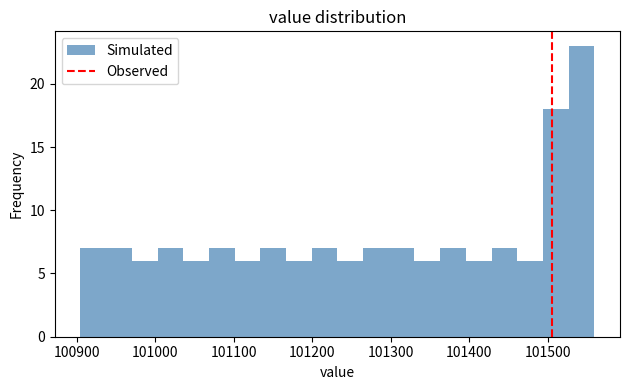

Read against the x-axis, roughly where is the centre of the tallest bar?

101540